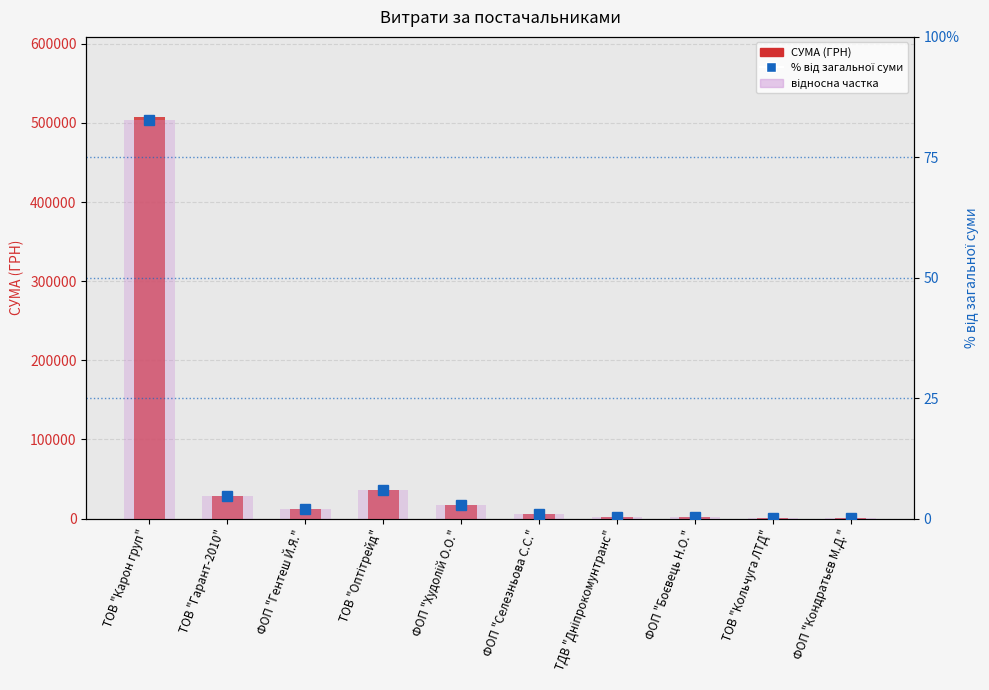

The value of відносна частка at ФОП "Селезньова С.С." is 0.9. True or false?

True